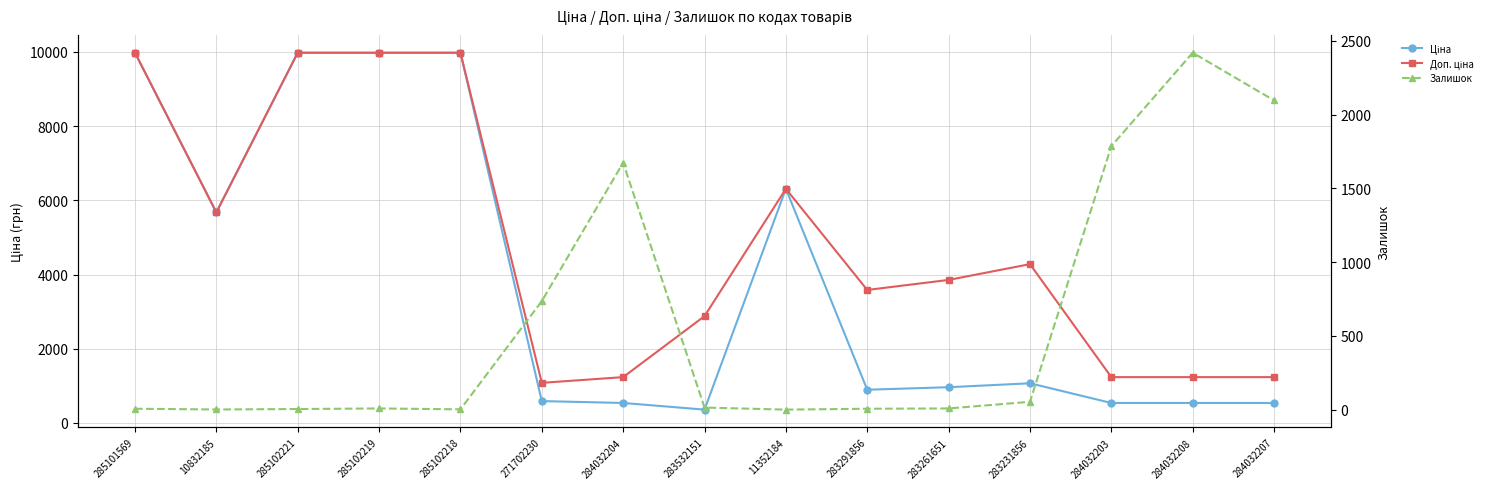

Which category has the lowest value across all series?

11352184